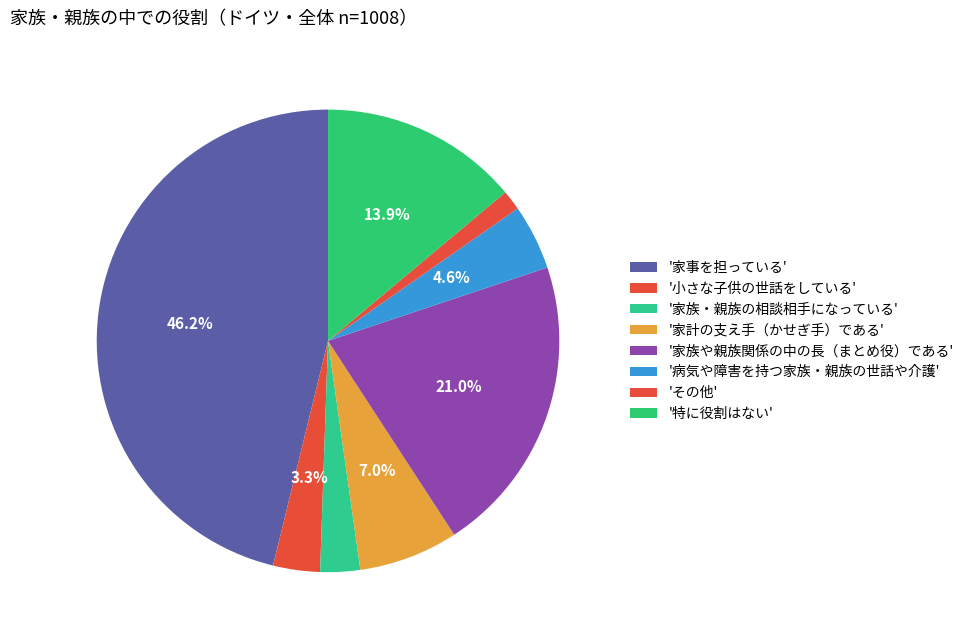

How many segments does this pie chart have?

8